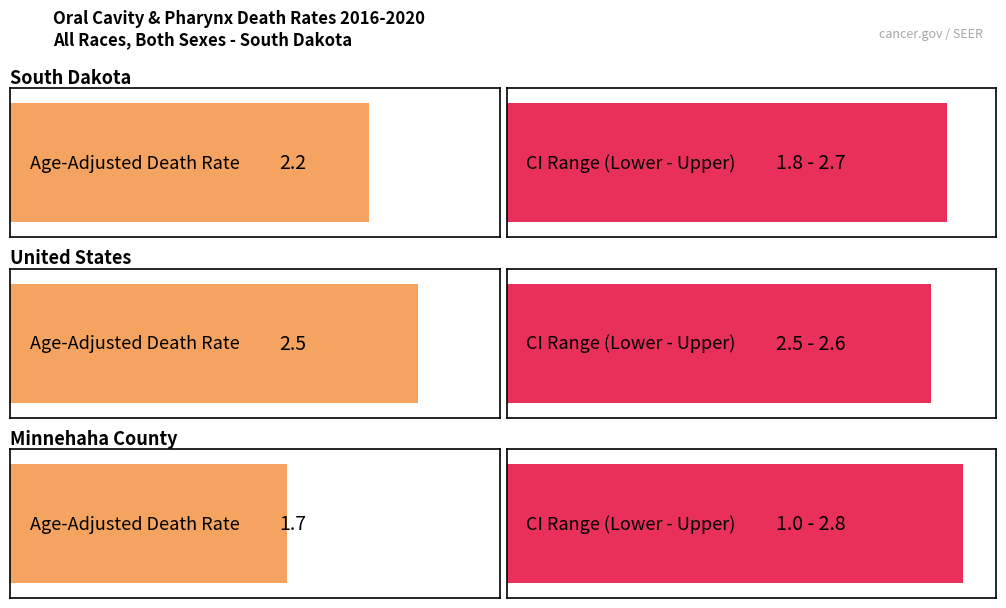

What is the difference between the maximum and minimum values in the Age-Adjusted Death Rate series?

0.8